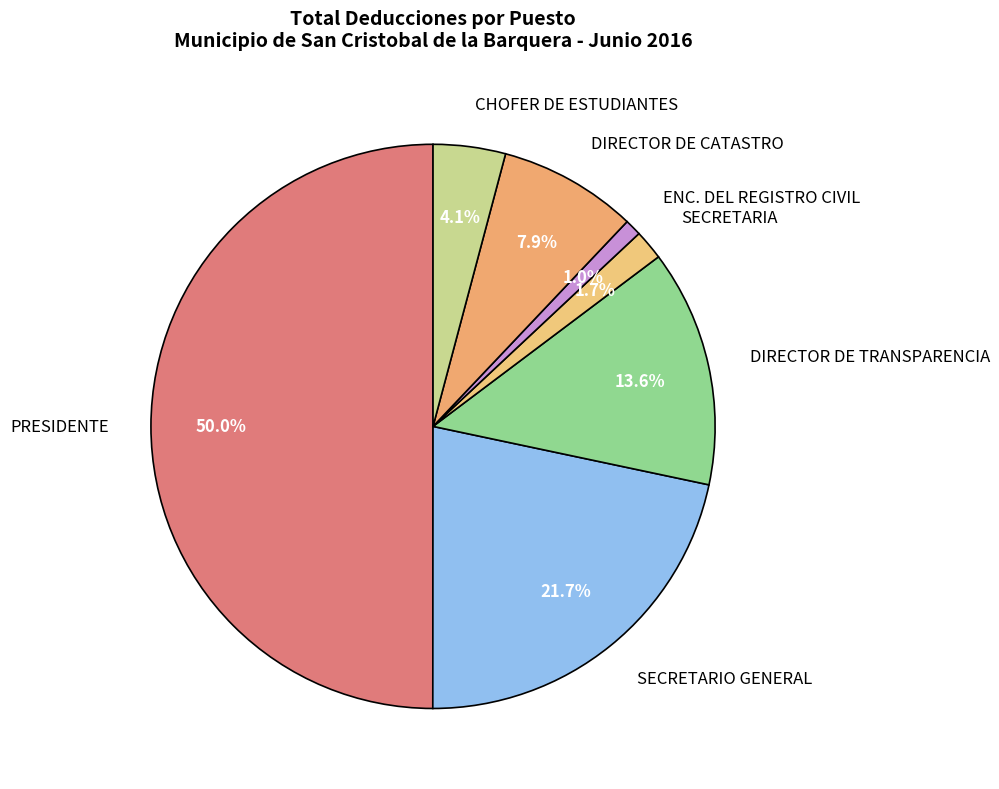

What is the smallest slice in the pie chart?

ENC. DEL REGISTRO CIVIL